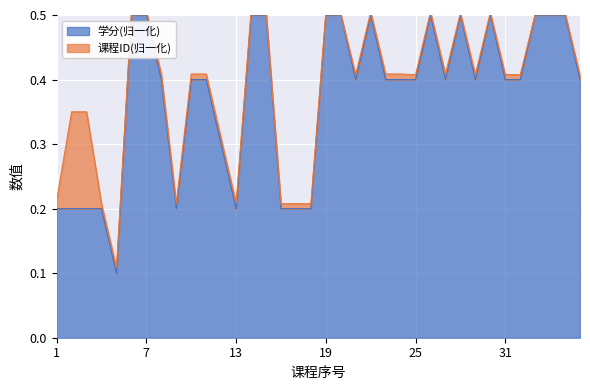

Which has a higher value, 24 or 8?

24